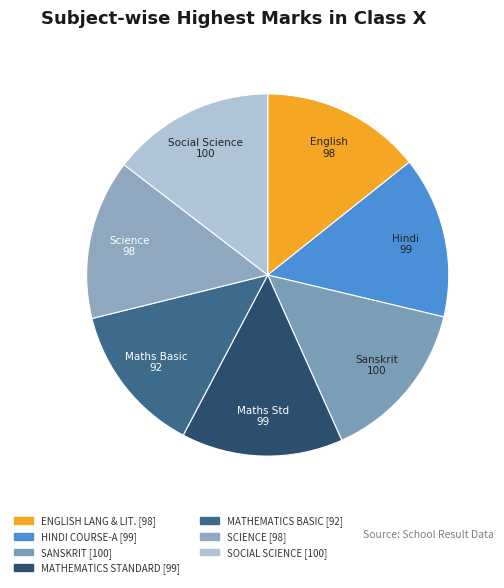

How many slices are in this pie chart?

7